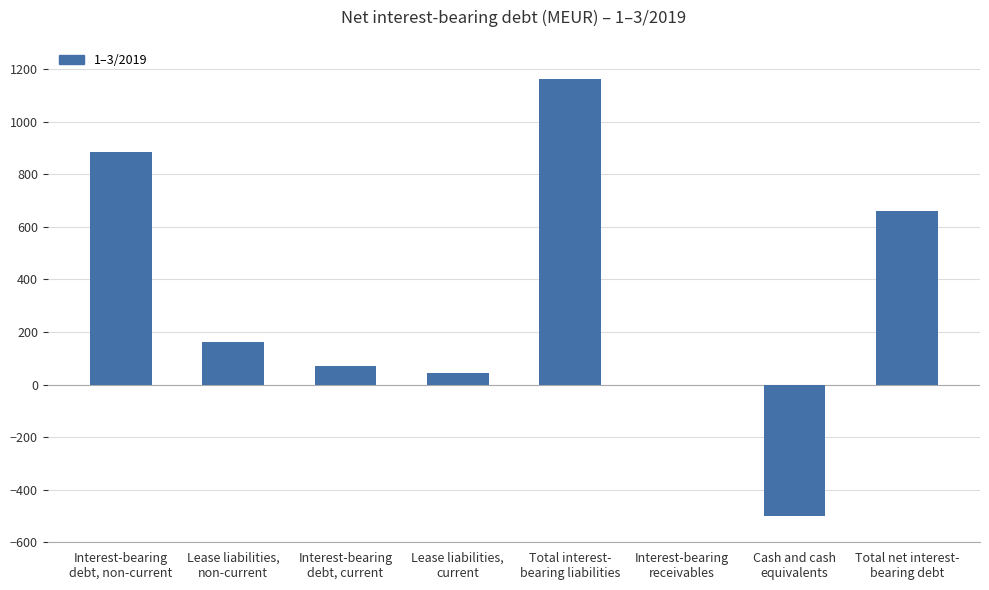

Count the number of data series in this chart.

1